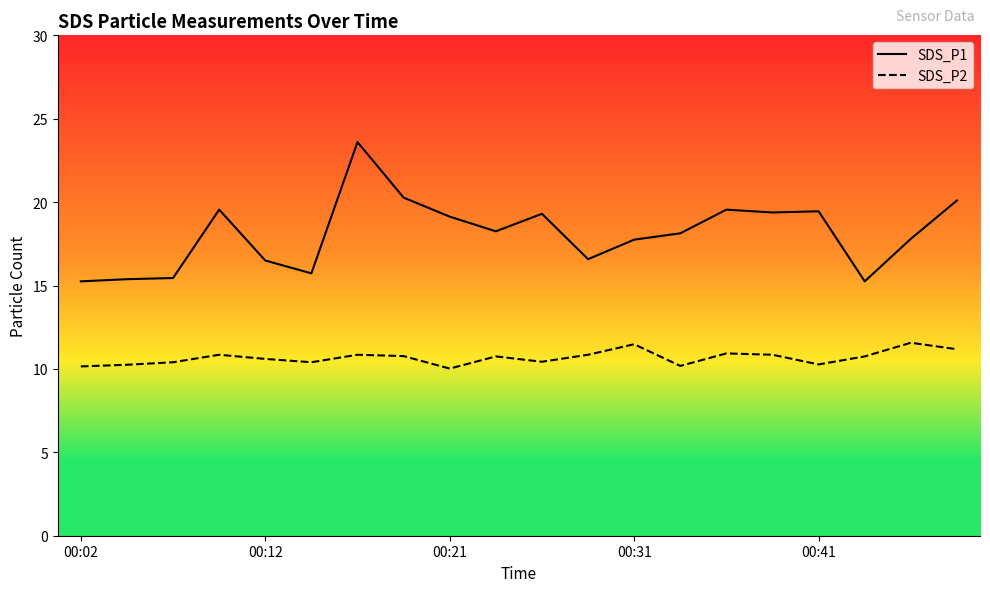

What are all the series names shown in the legend?

SDS_P1, SDS_P2